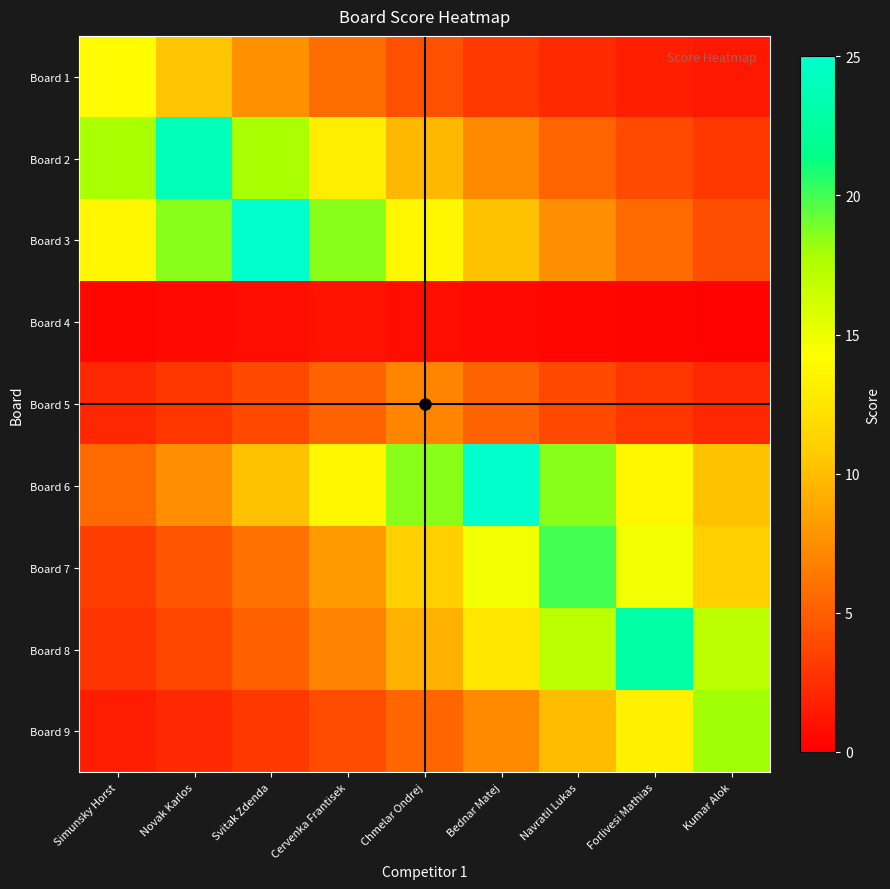

How many categories are shown in the chart?

9